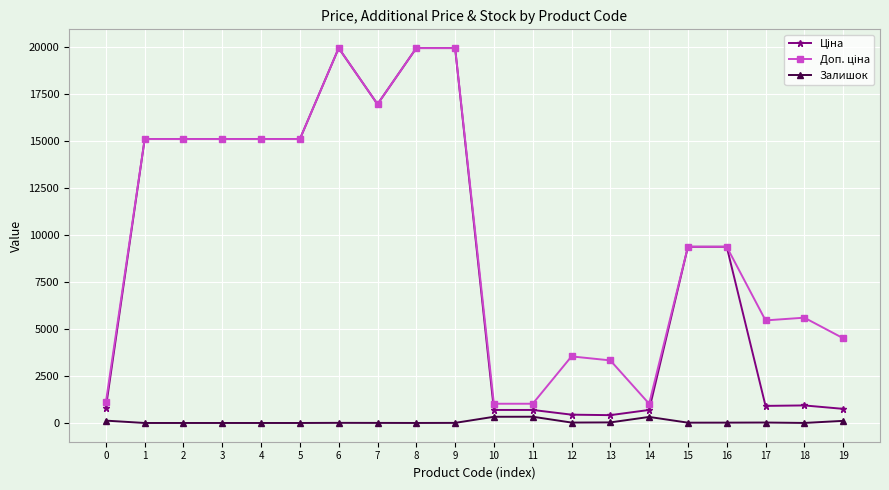

What is the sum of all Залишок values?

1352.0